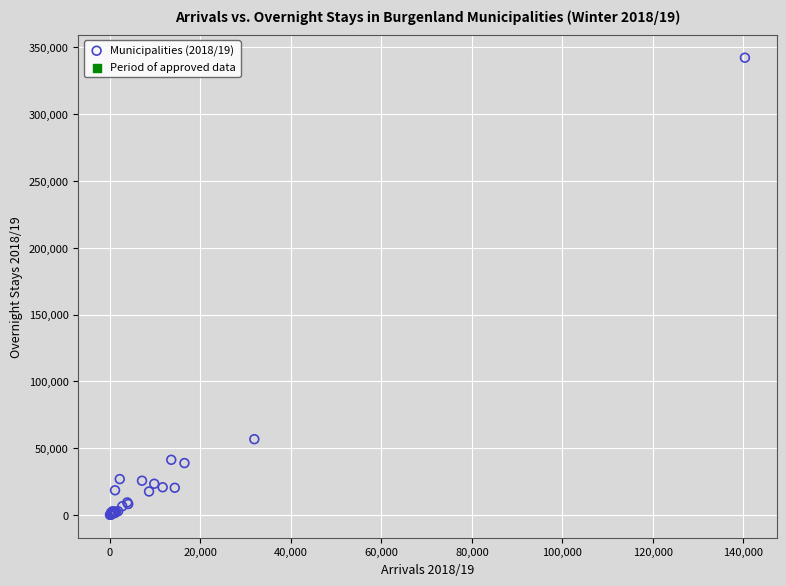

What Y value in the scatter plot is closest to 171255?

56827